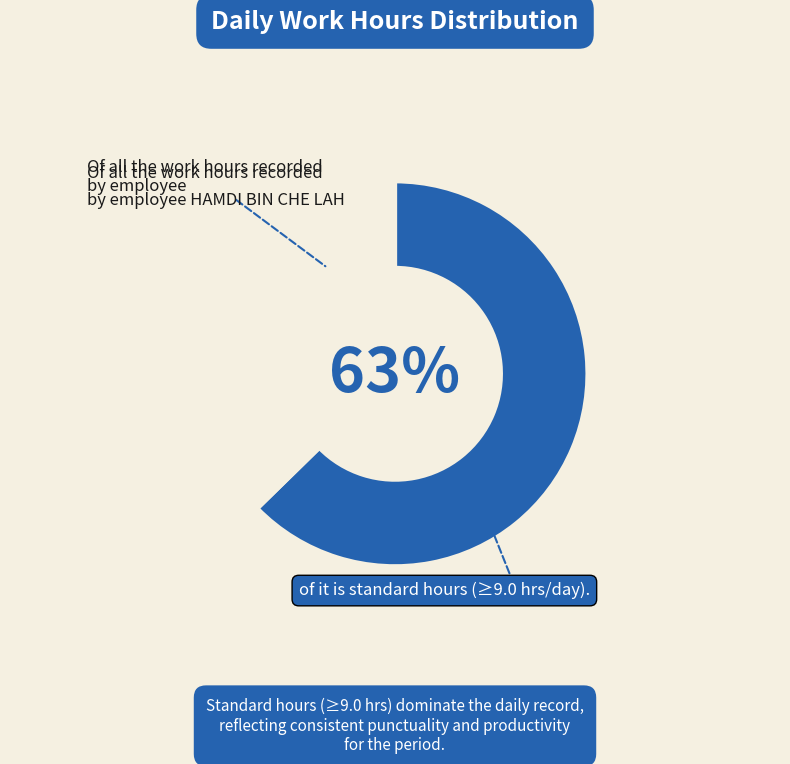

To the nearest percent, what is the average slice percentage?

50%